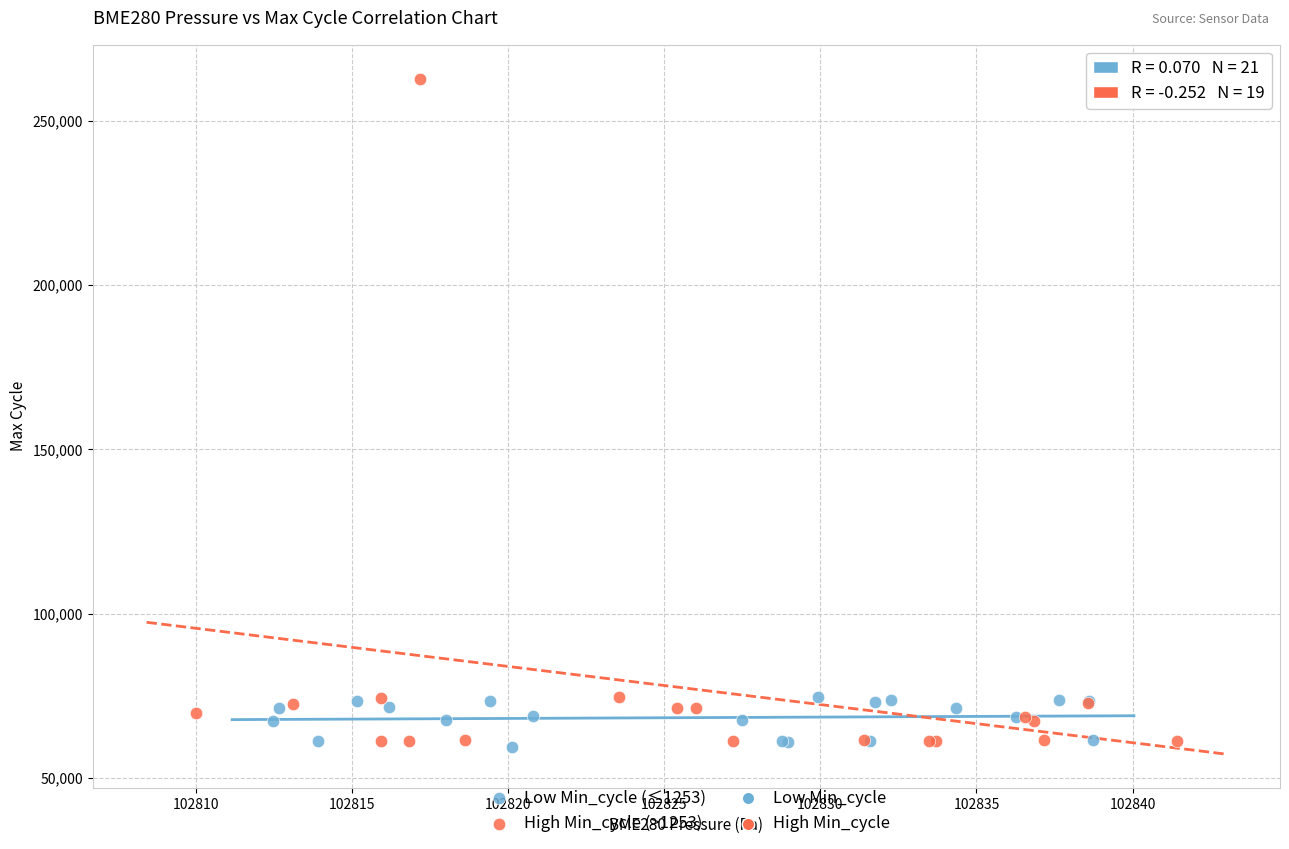

Which series has the widest spread of Y values?

High Min_cycle (>1253)